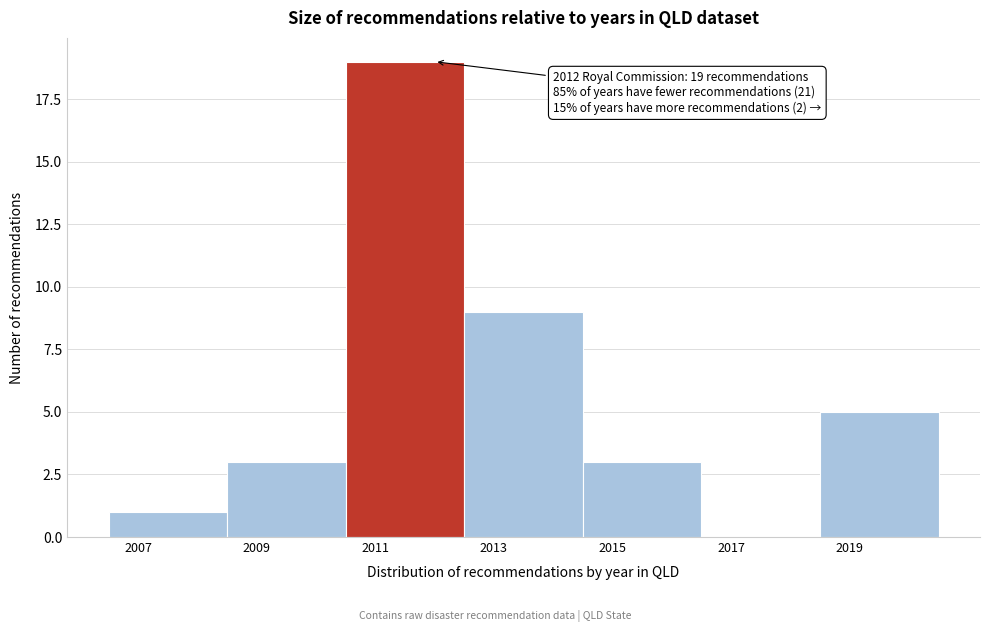

Reading left to right, transcribe all the data shown in this chart.

2007=1	2009=3	2011=19	2013=9	2015=3	2017=0	2019=5